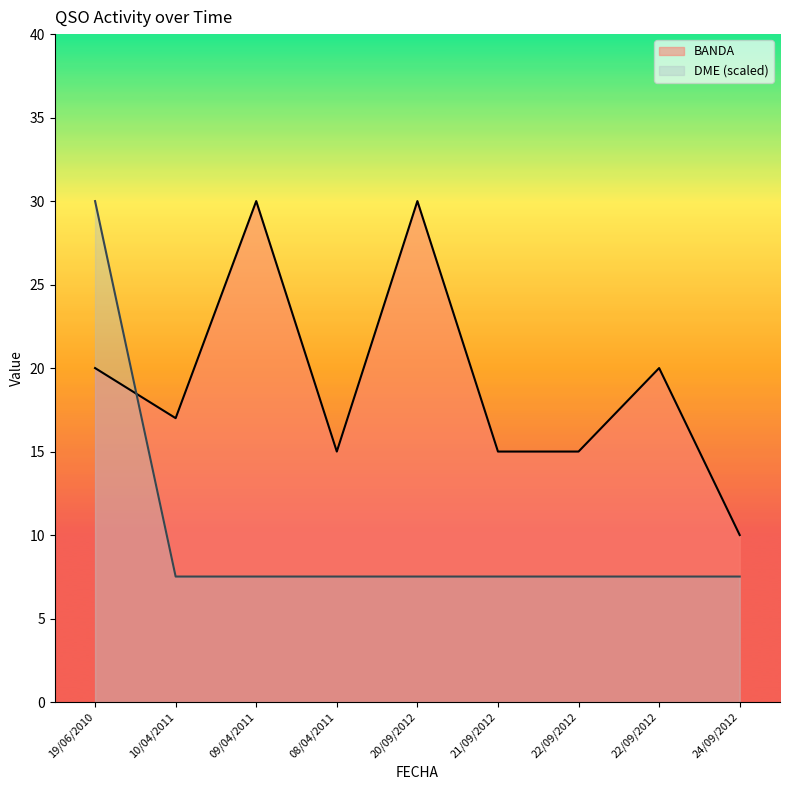

At which category is the sum across all series the highest?

19/06/2010